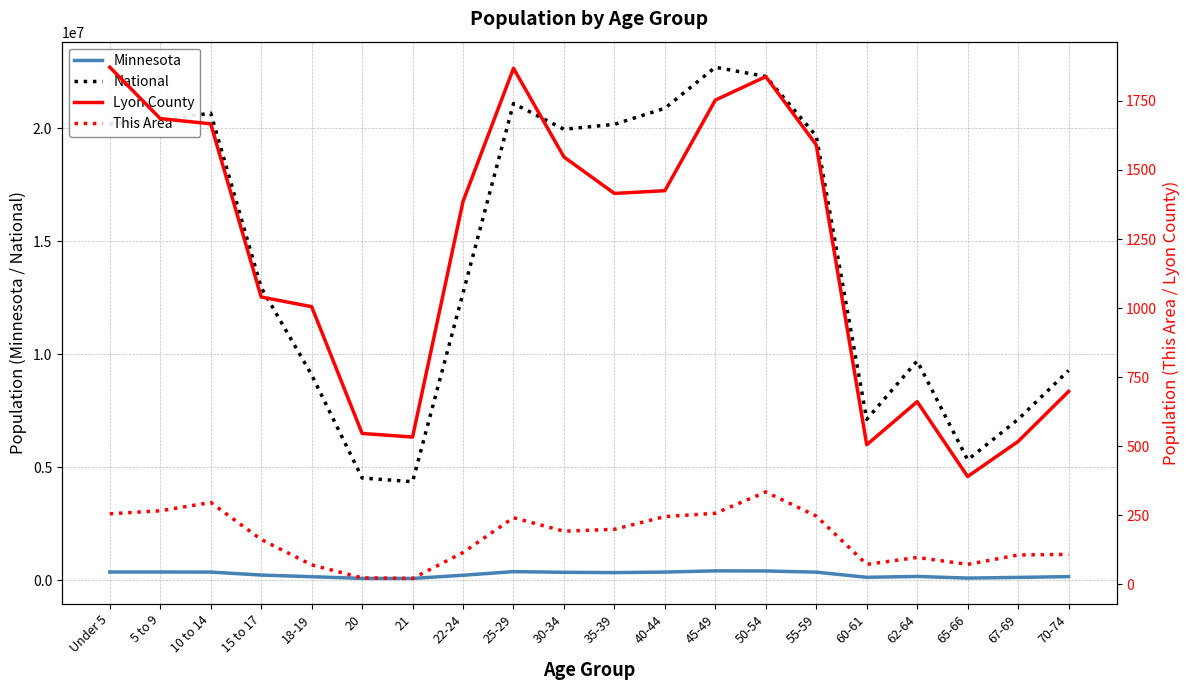

What is the difference between the Lyon County values at 40-44 and 18-19?

420